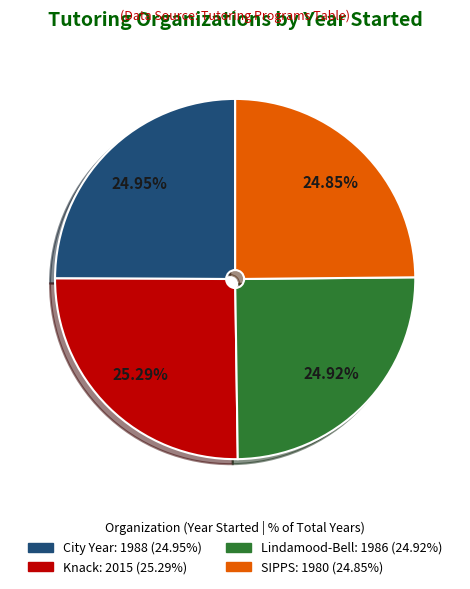

Does any single category account for the majority?

No